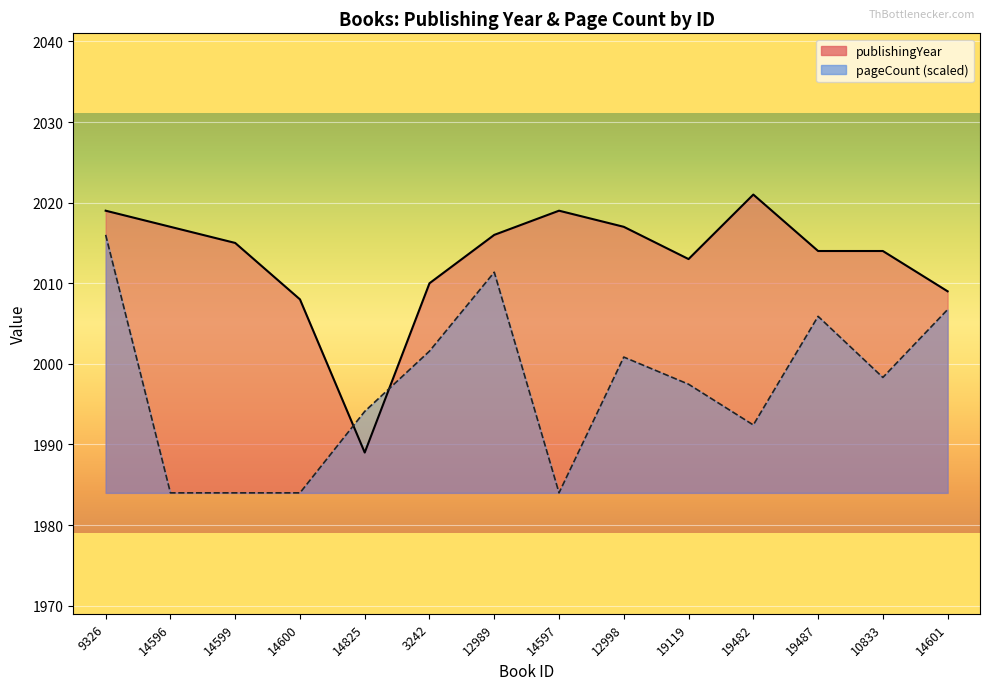

At 9326, list the series in order from smallest to largest.

pageCount, publishingYear